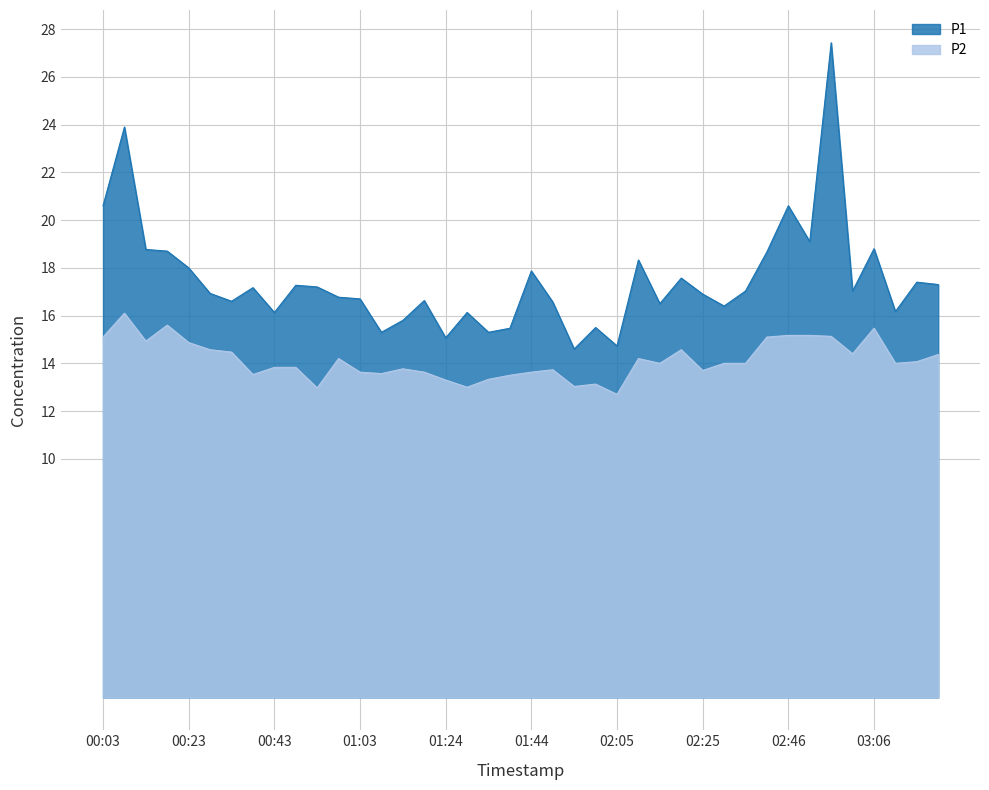

Where is the first local maximum for P2?

00:08